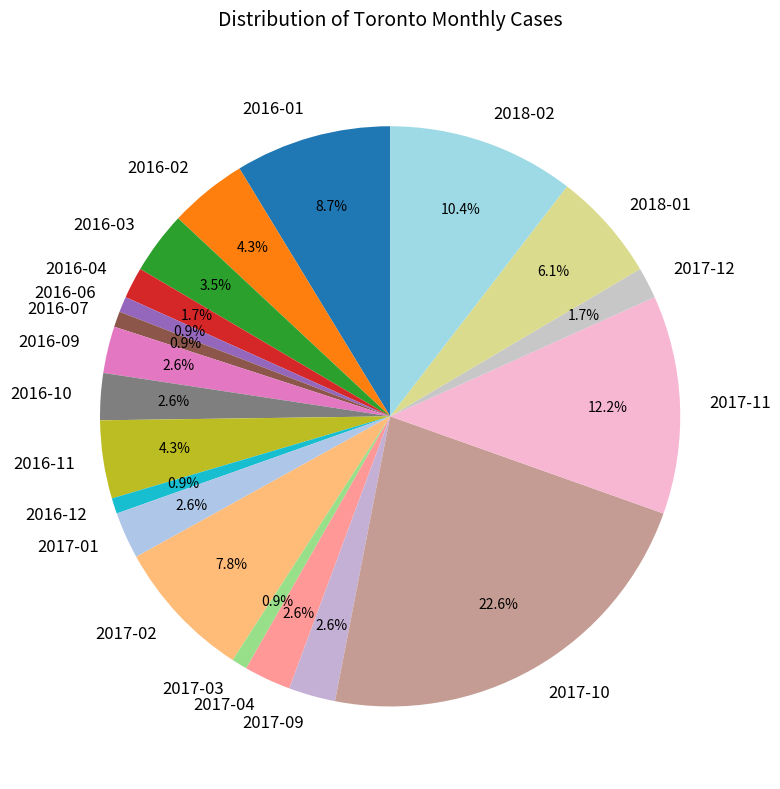

What is the largest slice in the pie chart?

2017-10